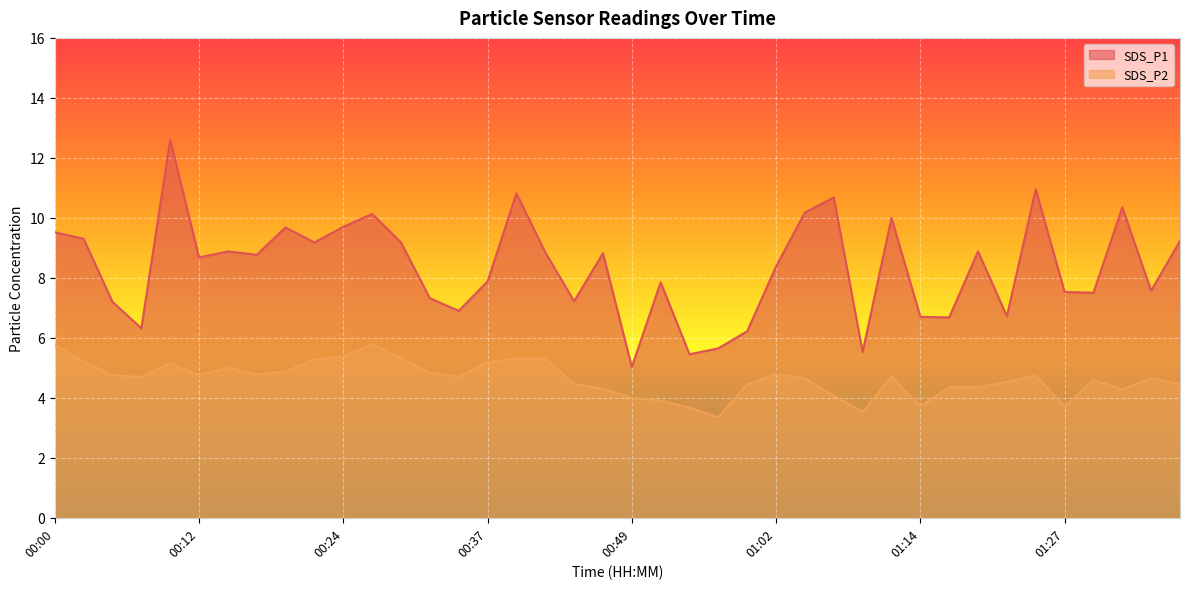

What is the lowest value of the SDS_P1 series?

5.0